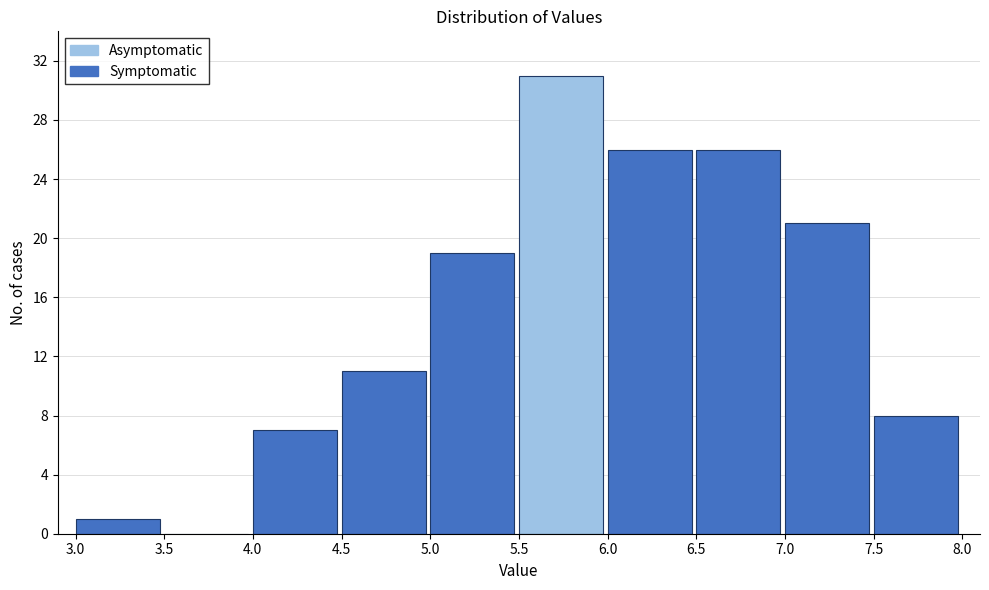

Reading left to right, list every bar in this chart as the range it spans on the x-axis followed by its height. The values are not printed on the chart, so give them approximately, as read against the axis.

3.0 to 3.5: 1
3.5 to 4.0: 0
4.0 to 4.5: 7
4.5 to 5.0: 11
5.0 to 5.5: 19
5.5 to 6.0: 31
6.0 to 6.5: 26
6.5 to 7.0: 26
7.0 to 7.5: 21
7.5 to 8.0: 8